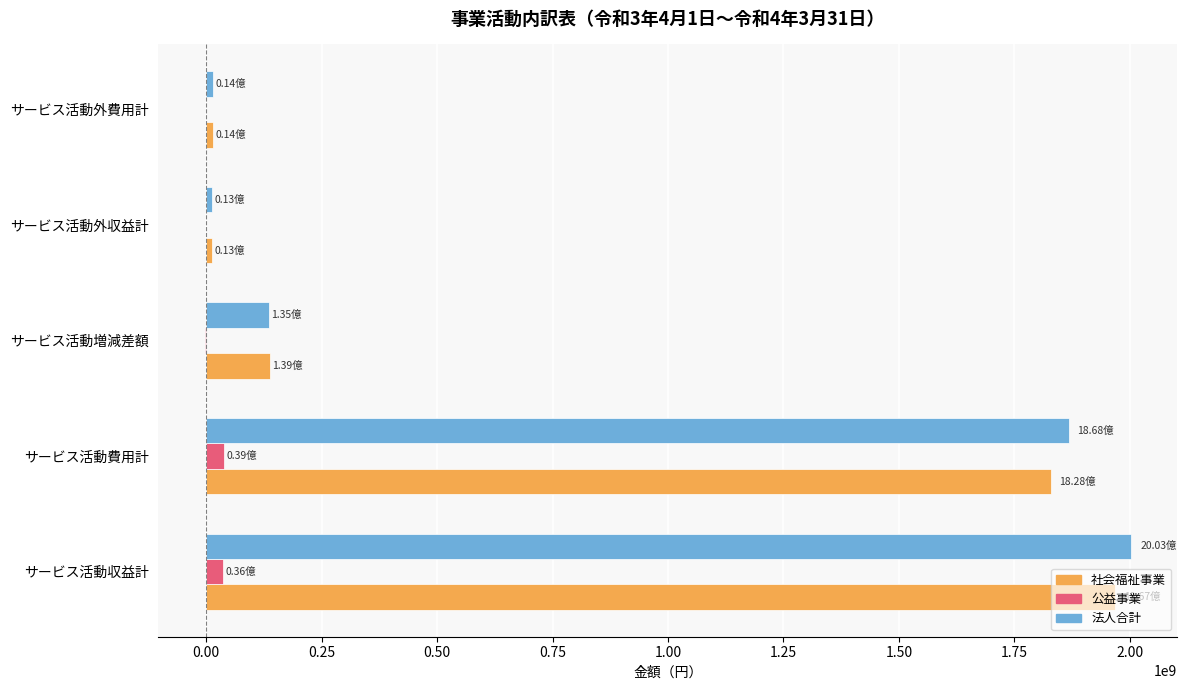

What is the sum of all 公益事業 values?

71955887